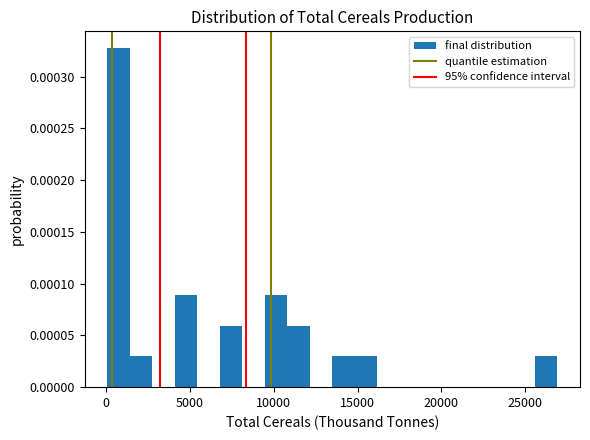

Around what value on the x-axis is the tallest bar? Give the approximate position of its centre, as read against the axis.

500